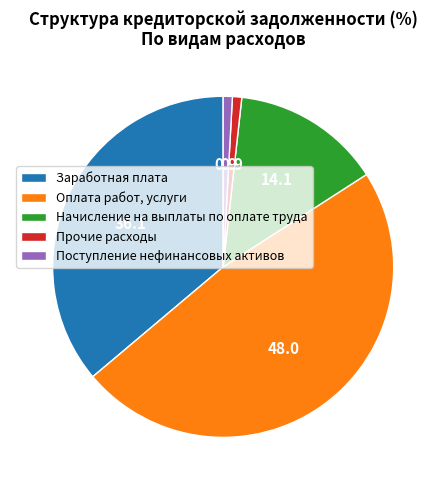

Is Заработная плата the majority of the pie?

No